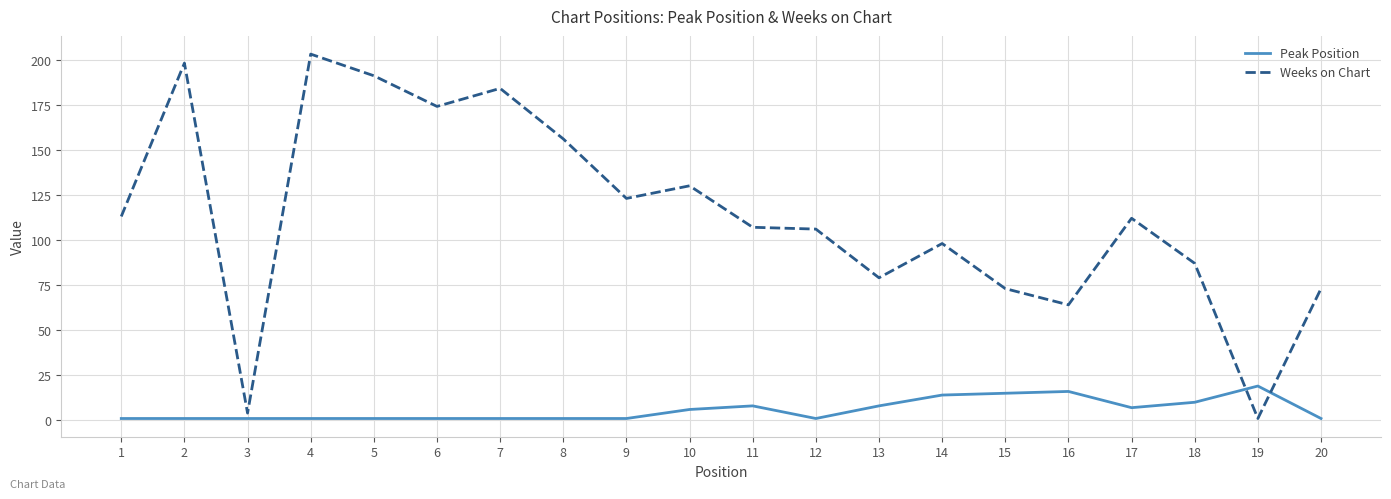

At which label does Weeks on Chart reach its minimum?

19